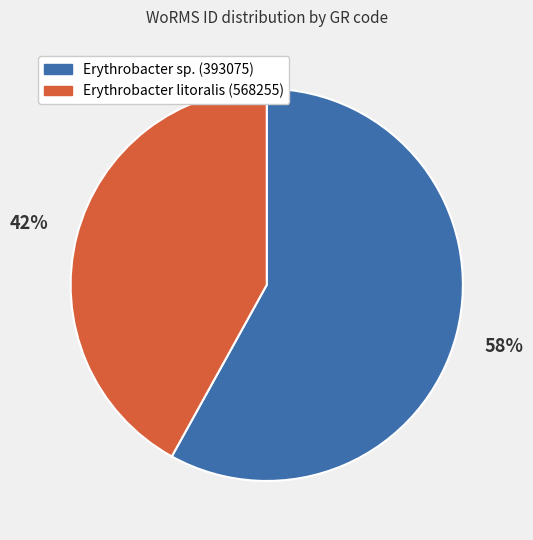

Between Erythrobacter sp. (393075) and Erythrobacter litoralis (568255), which is larger?

Erythrobacter sp. (393075)